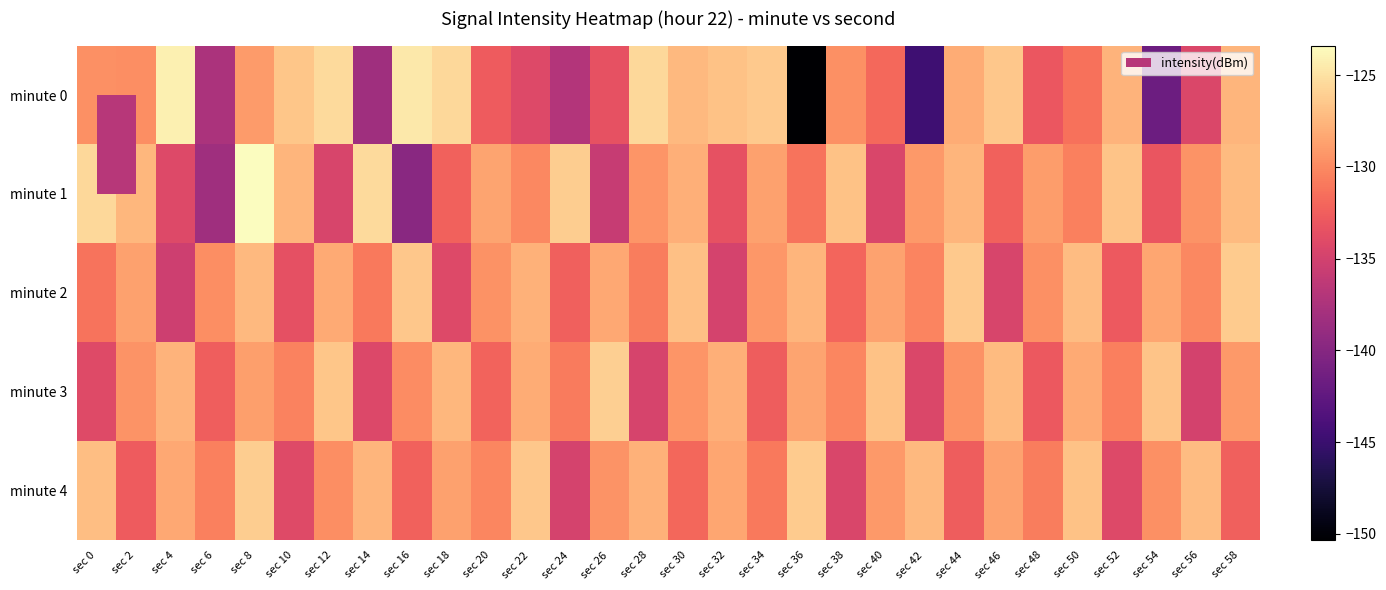

What is the difference between the highest and lowest values at sec 34?

6.2